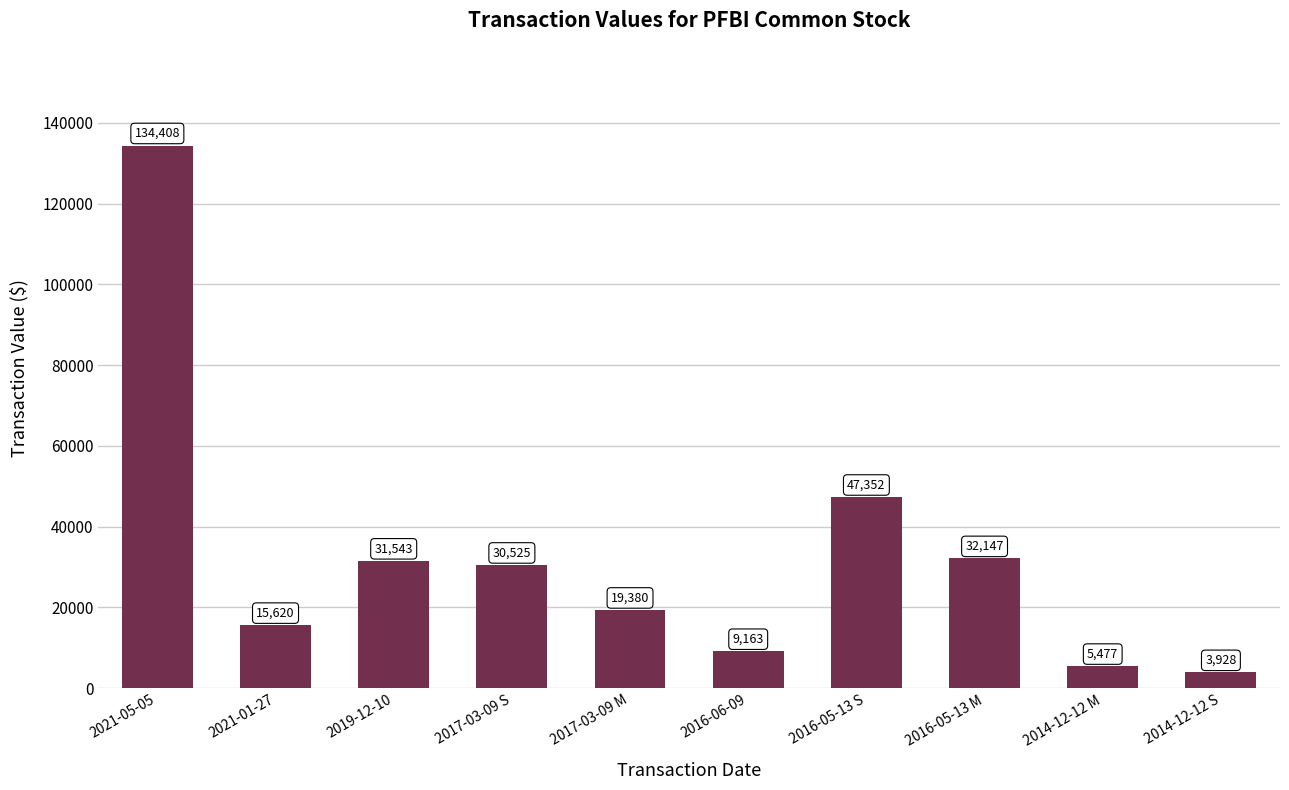

Does the chart contain stacked bars?

No